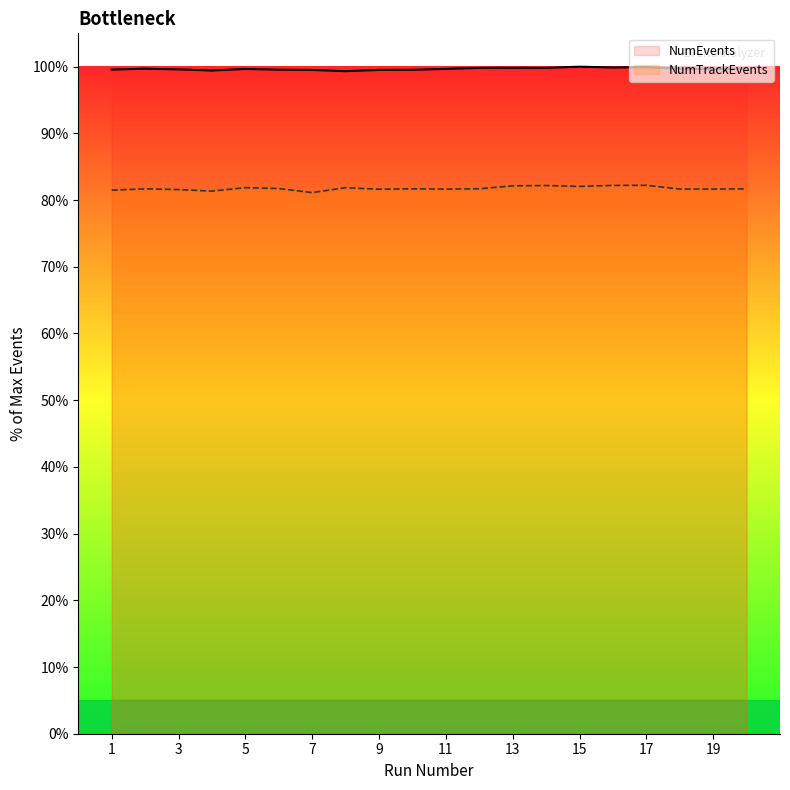

Is it true that NumEvents equals 65.4 at 8?

False